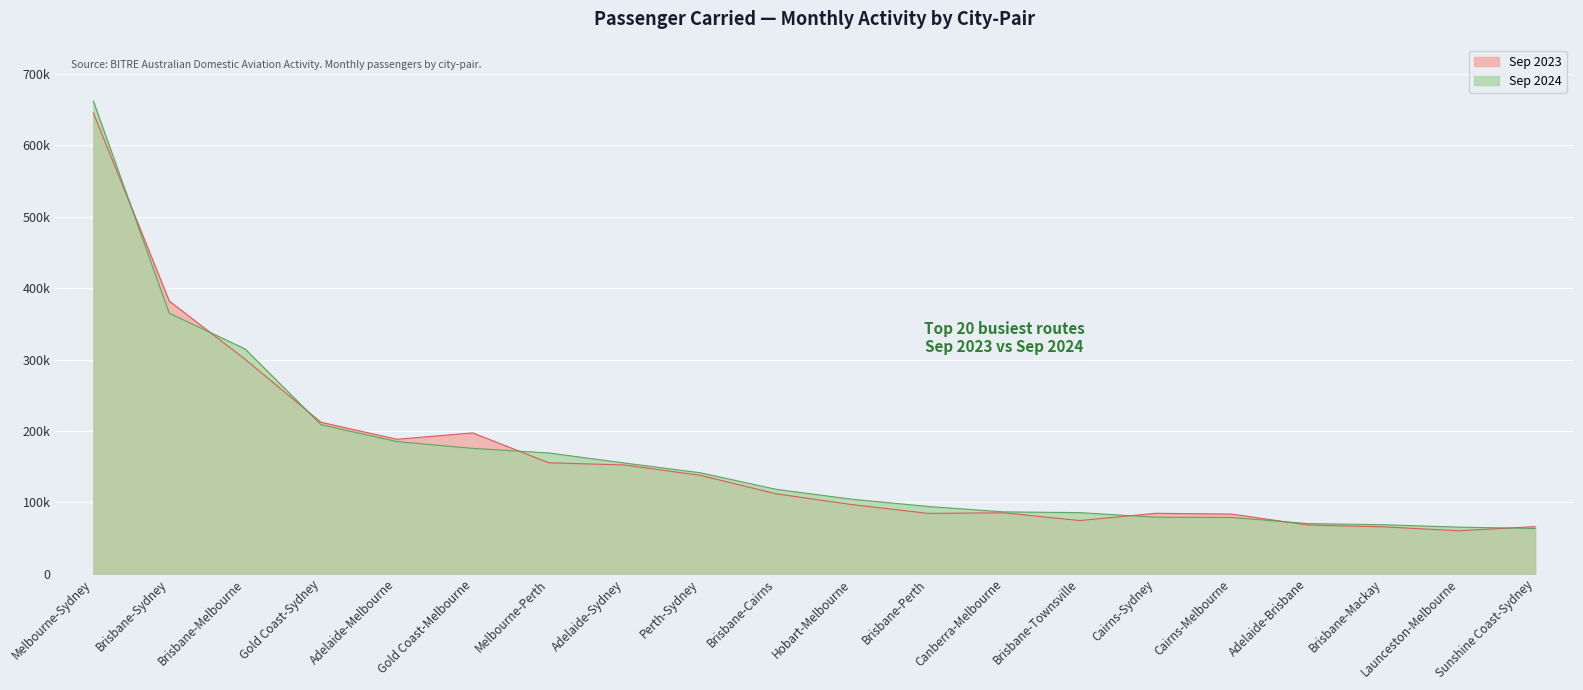

List the series in order of their overall mean, highest first.

Sep 2024, Sep 2023